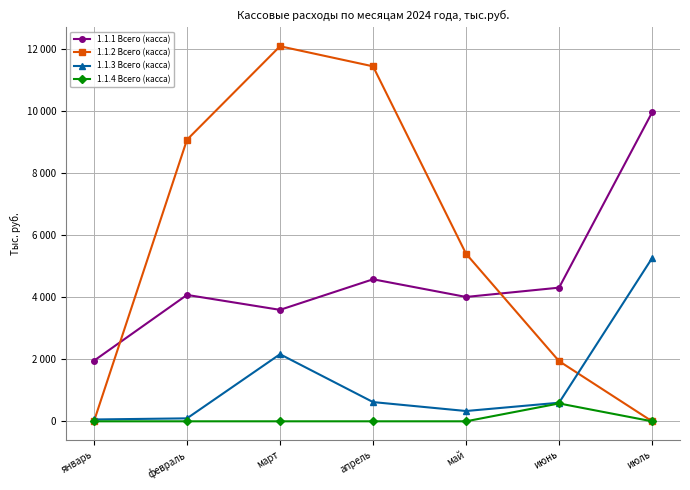

What is the difference between the 1.1.2 Всего (касса) values at февраль and апрель?

2367.3